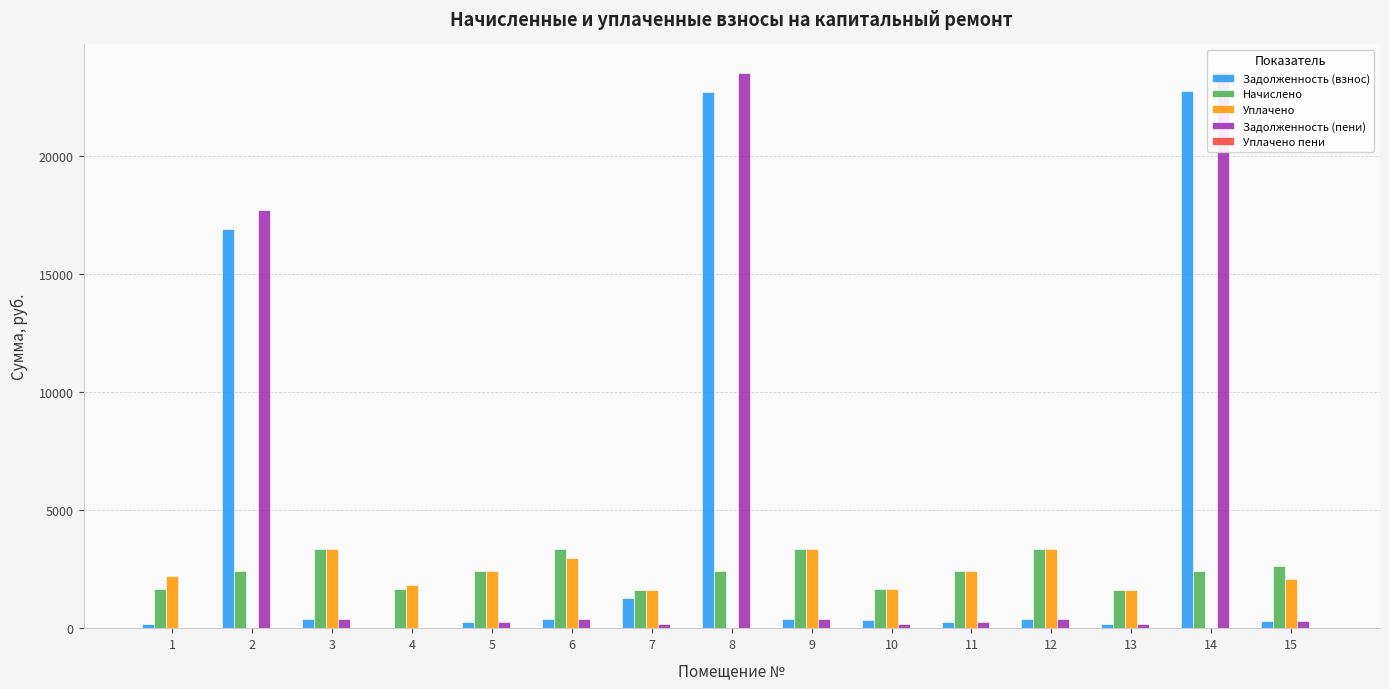

What is the sum of the Уплачено values at 15 and 2?

2094.8